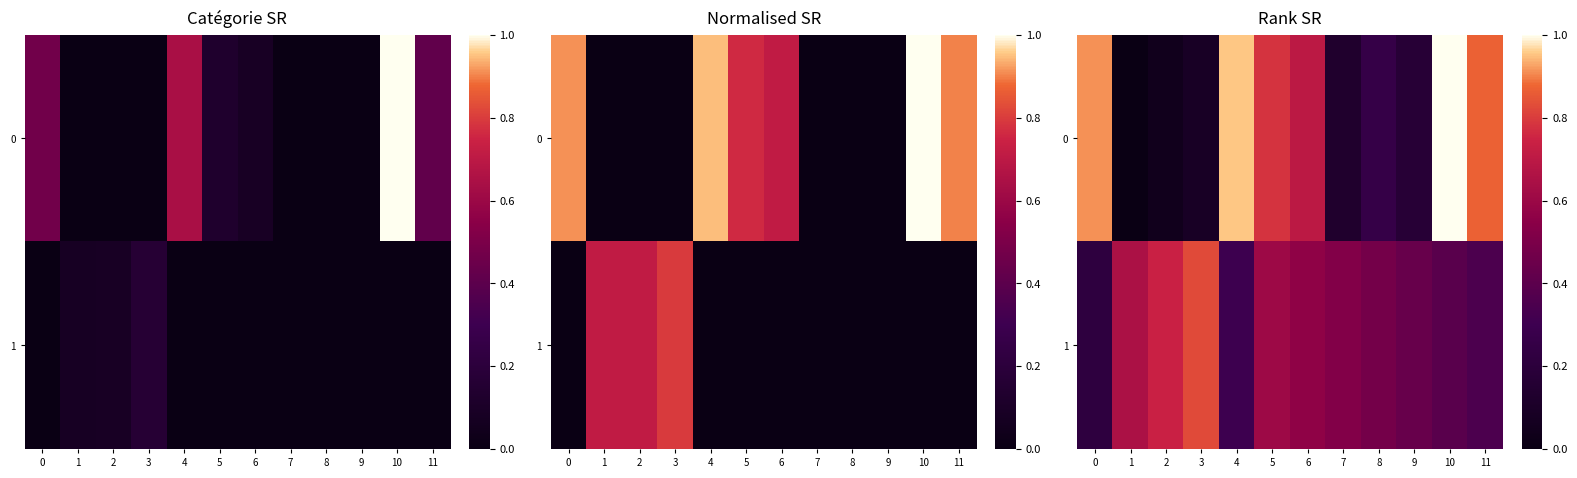

Is the value of row_0 at 2 greater than the value of row_1 at 9?

No